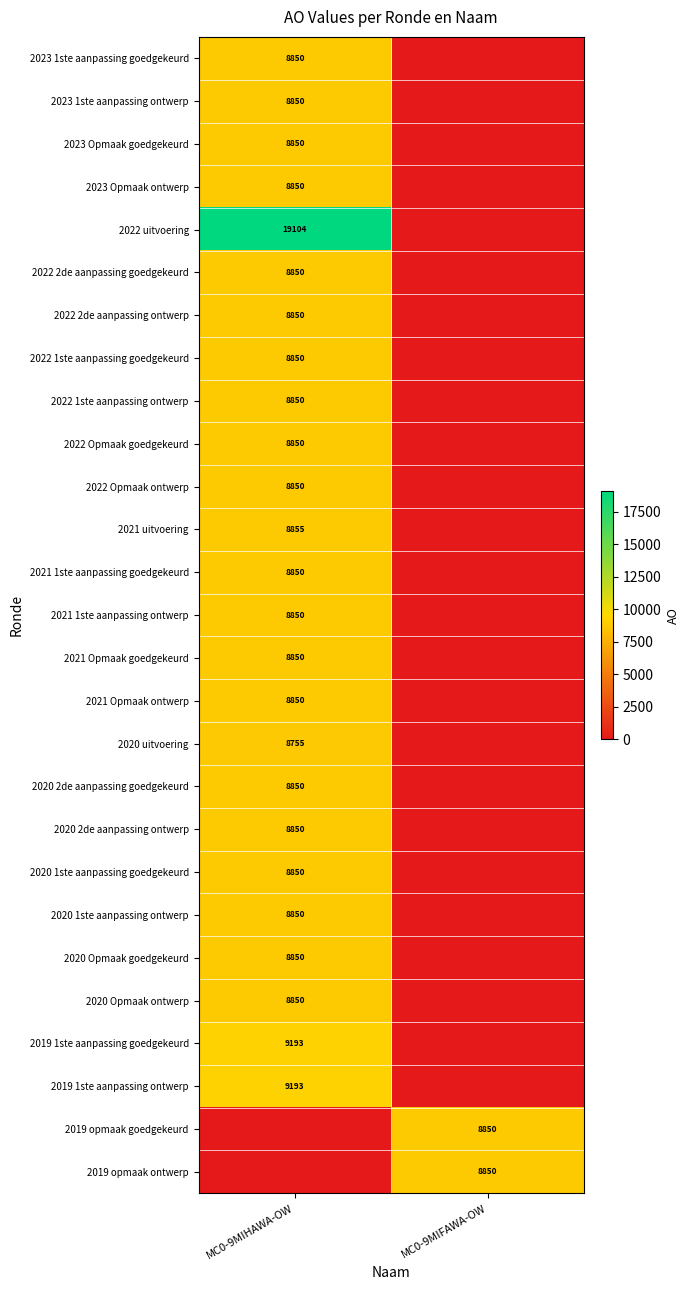

True or false: 2022 2de aanpassing ontwerp has a value of 8850 at MC0-9MIHAWA-OW.

True